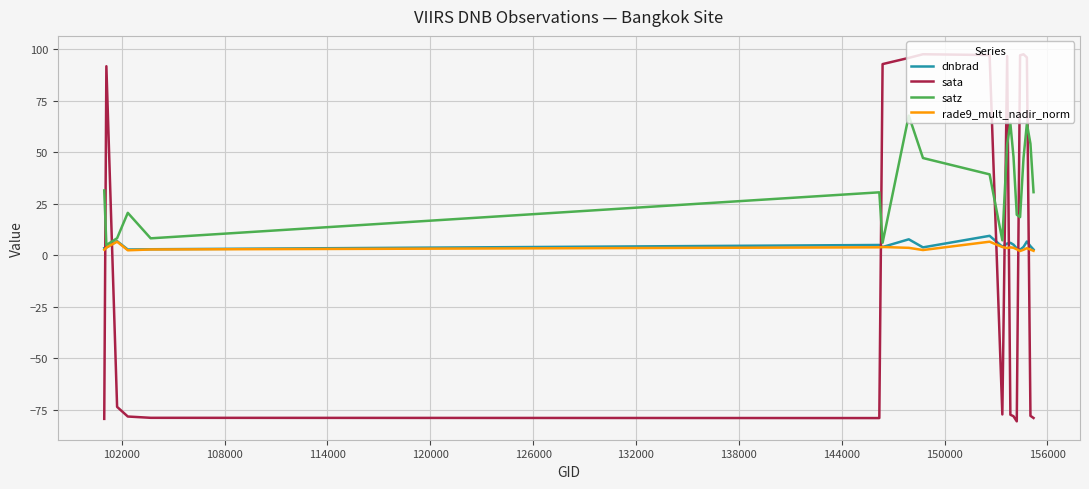

What is the highest value of the rade9_mult_nadir_norm series?

6.6